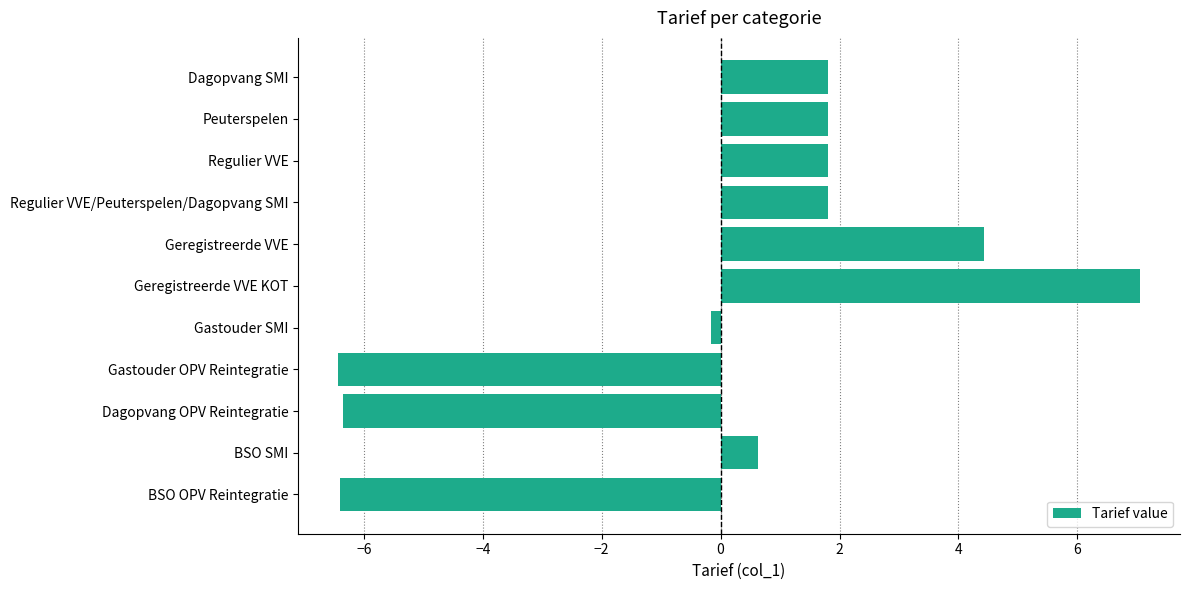

What is the minimum value shown in the chart?

-6.4